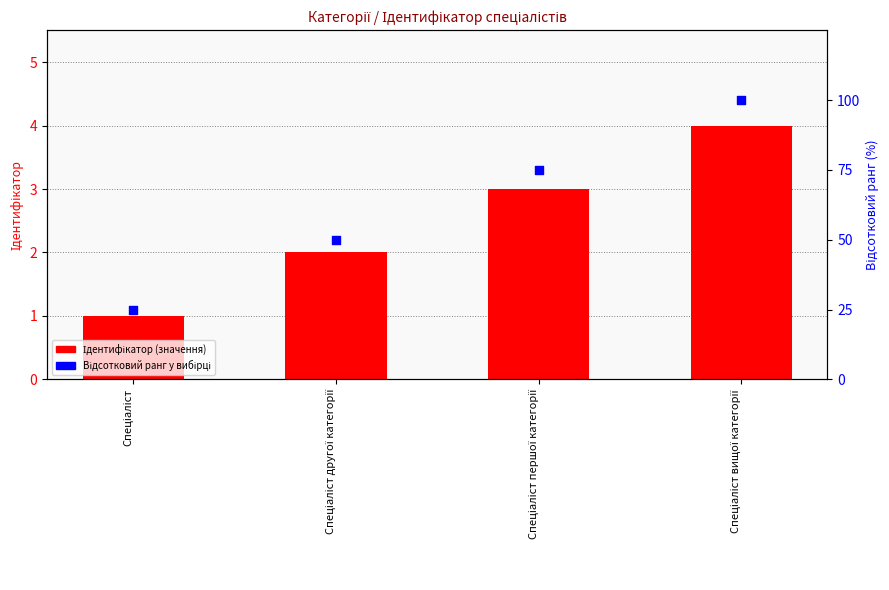

Which series contains the highest Y value?

Відсотковий ранг